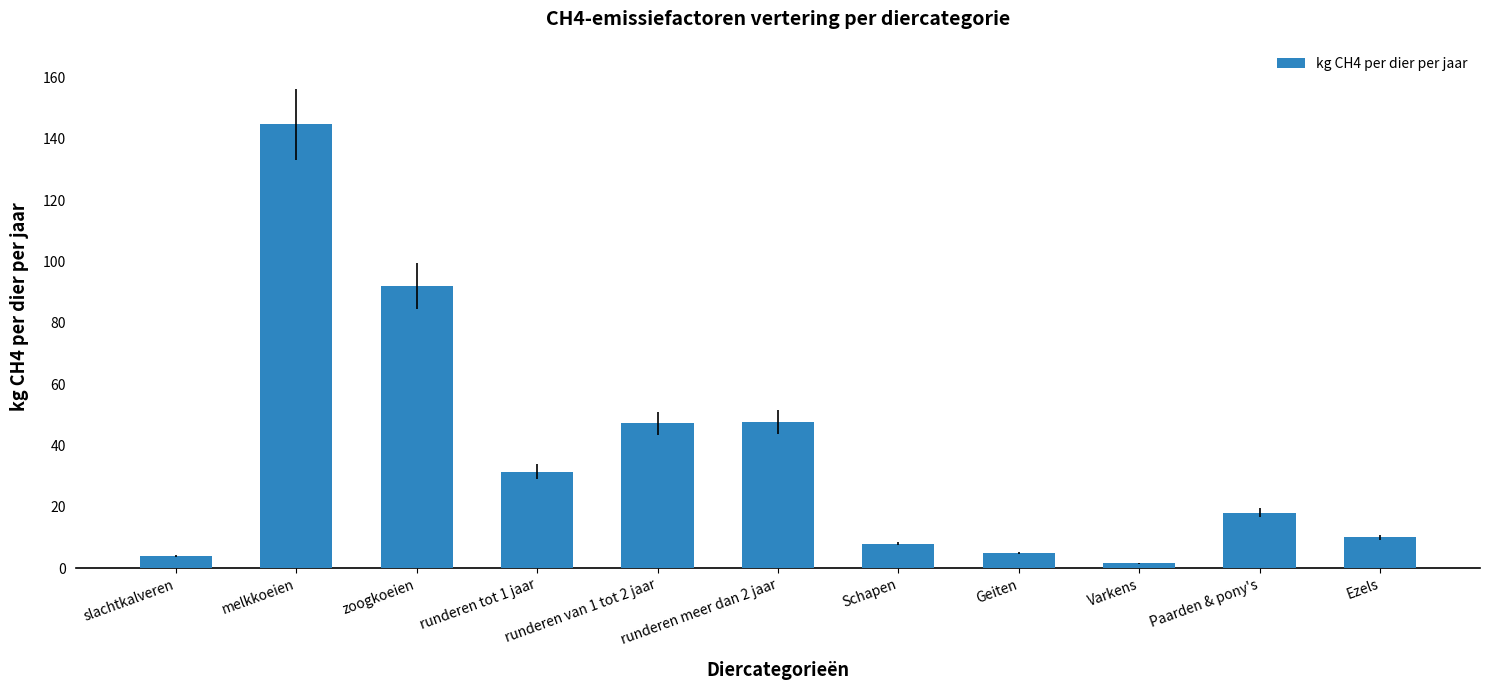

Which category has the highest value across all series?

melkkoeien